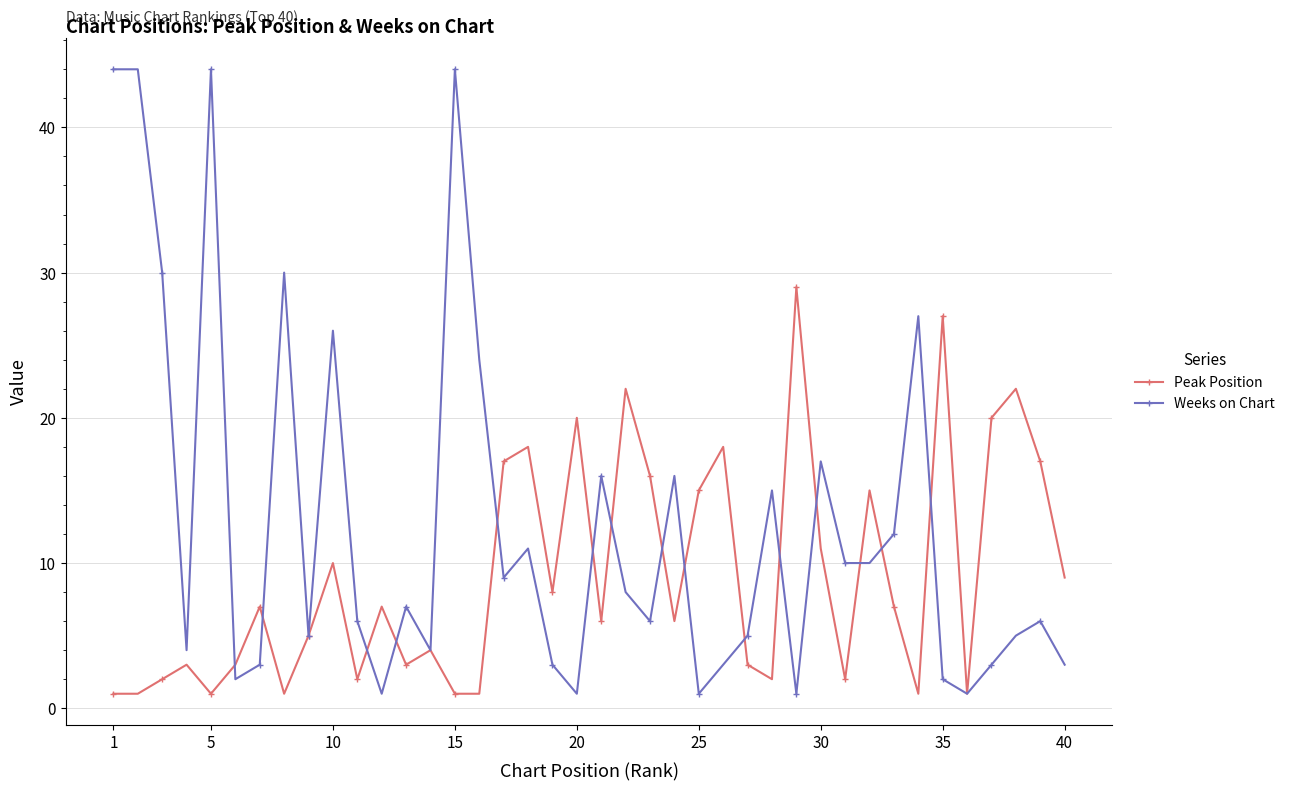

What is the difference between the second highest and second lowest values in the Peak Position series?

26